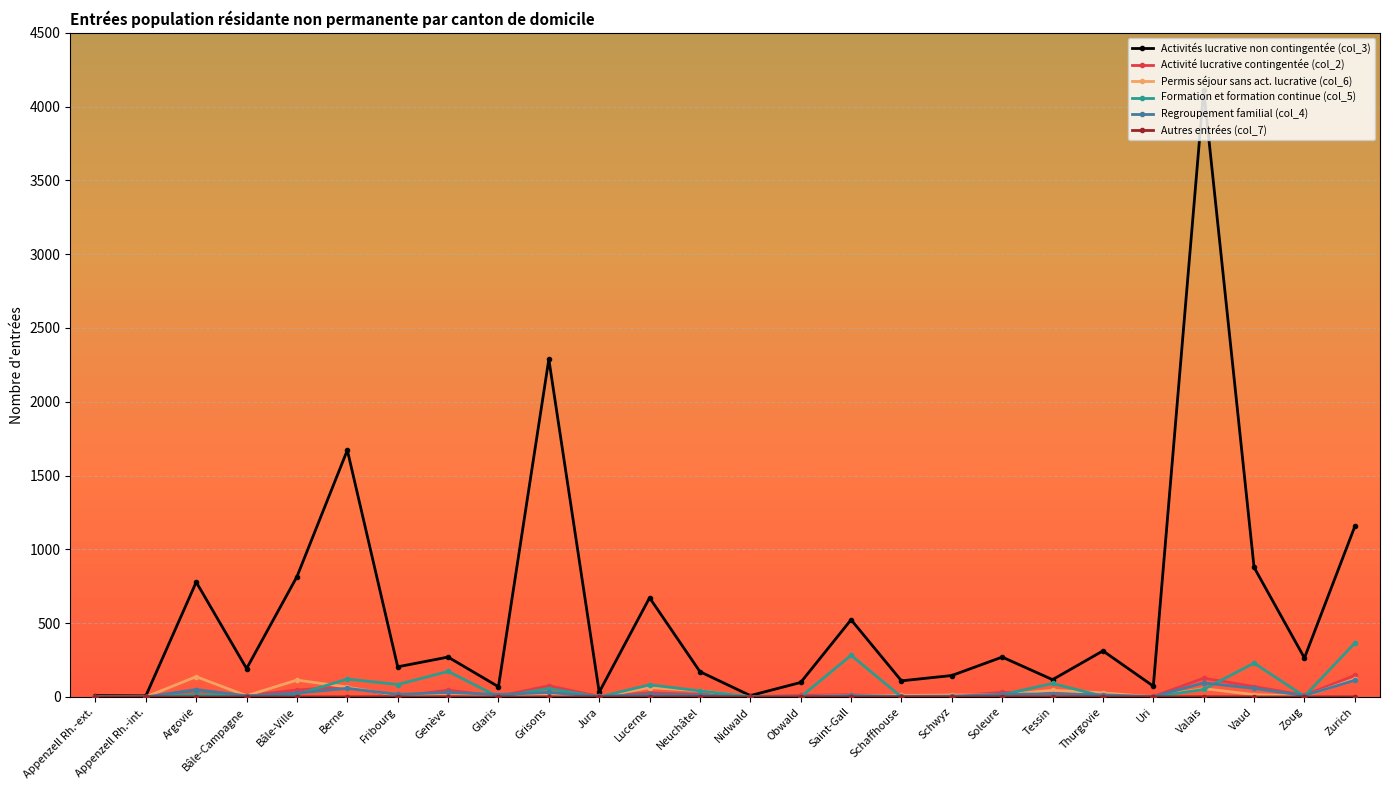

Which series has the widest spread of values?

Activités lucrative non contingentée (col_3)